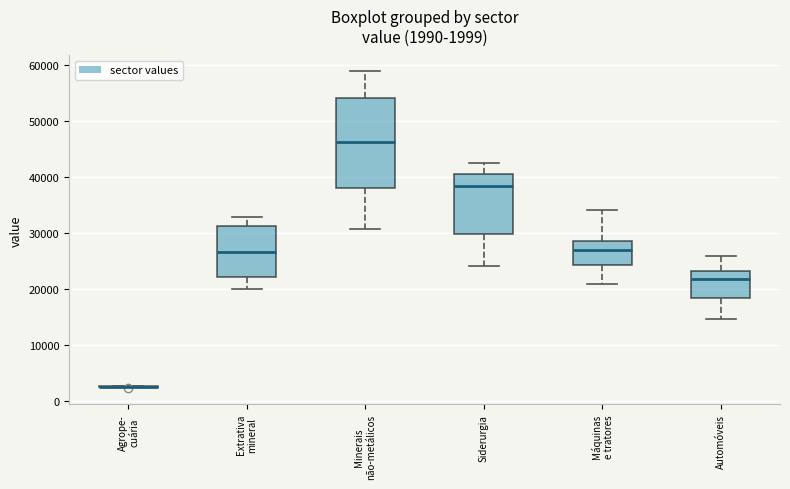

Which box is the tallest, from its lower edge to its upper edge?

Minerais não-metálicos